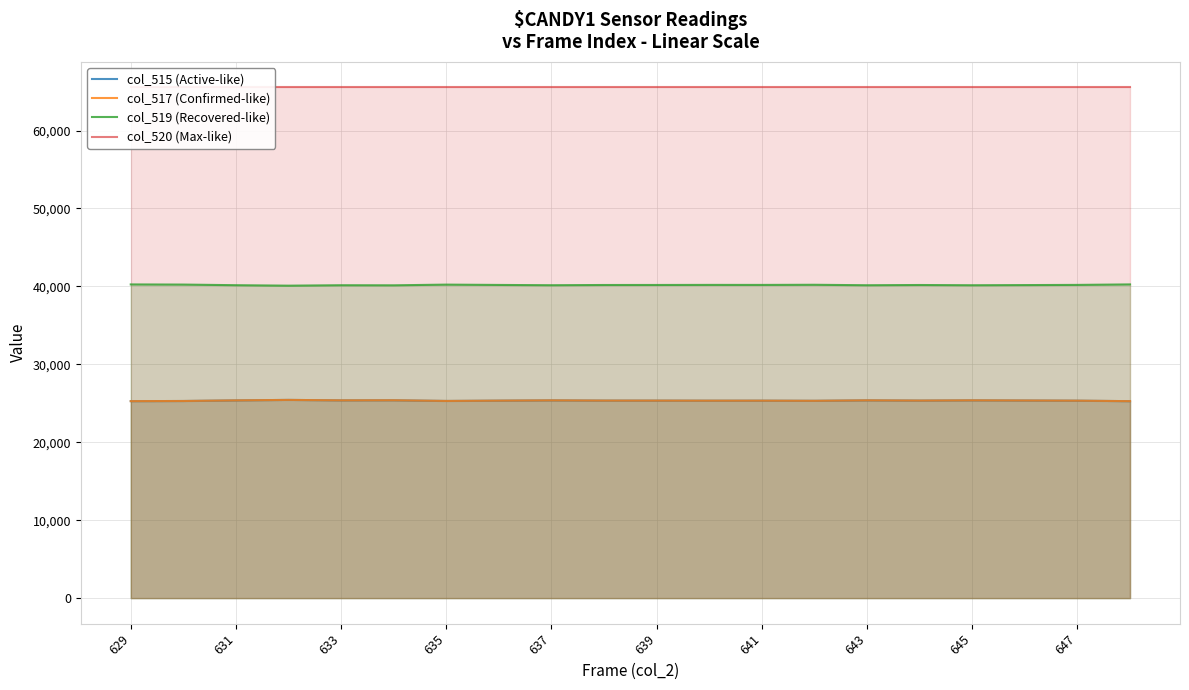

What is the maximum value shown in the chart?

65535